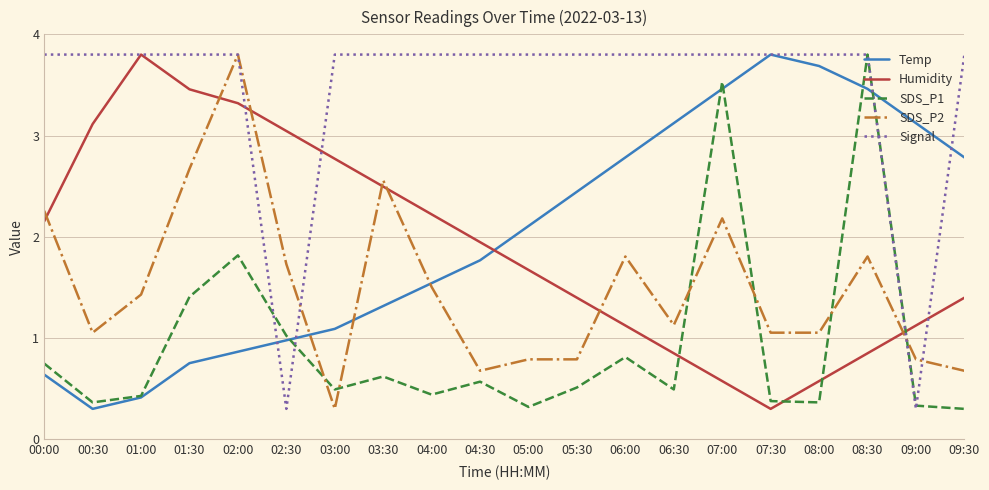

What position from the right is 03:30?

13